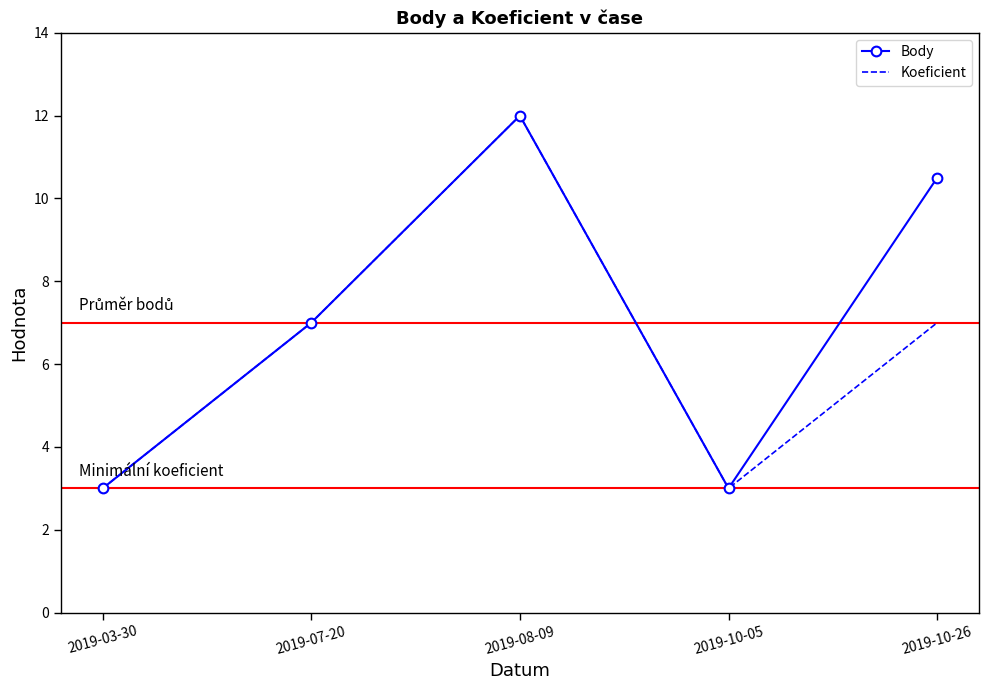

True or false: Body has more than 0 points higher than both neighbors.

True